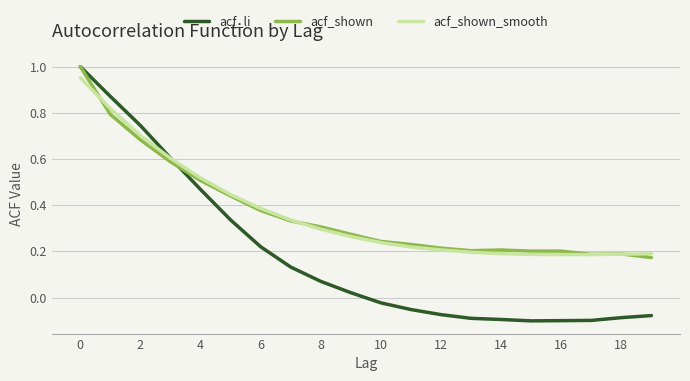

Which series has the largest range (max minus min)?

acf_li